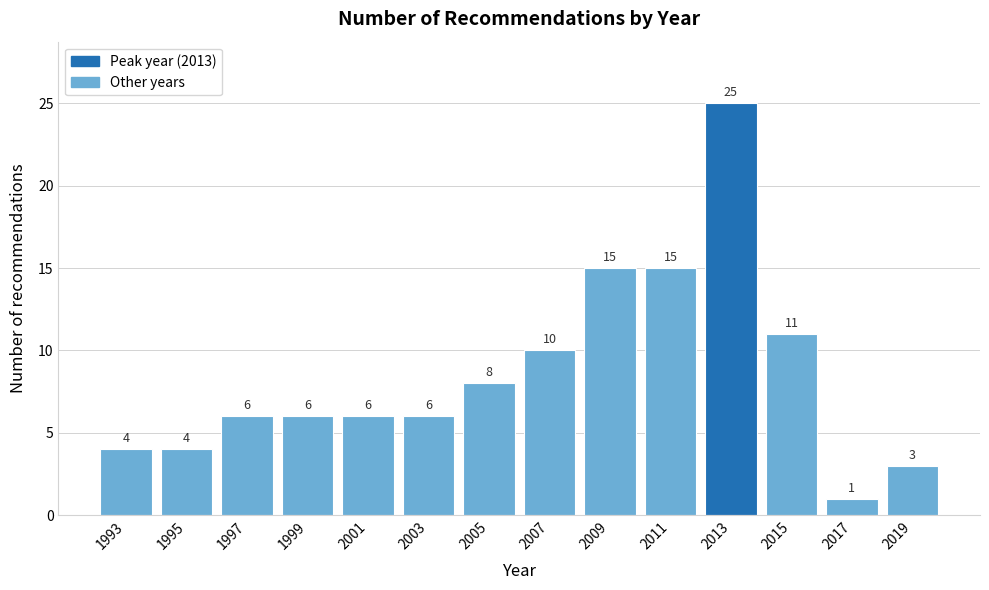

Reading left to right, what are all the values shown in this chart?

4	4	6	6	6	6	8	10	15	15	25	11	1	3